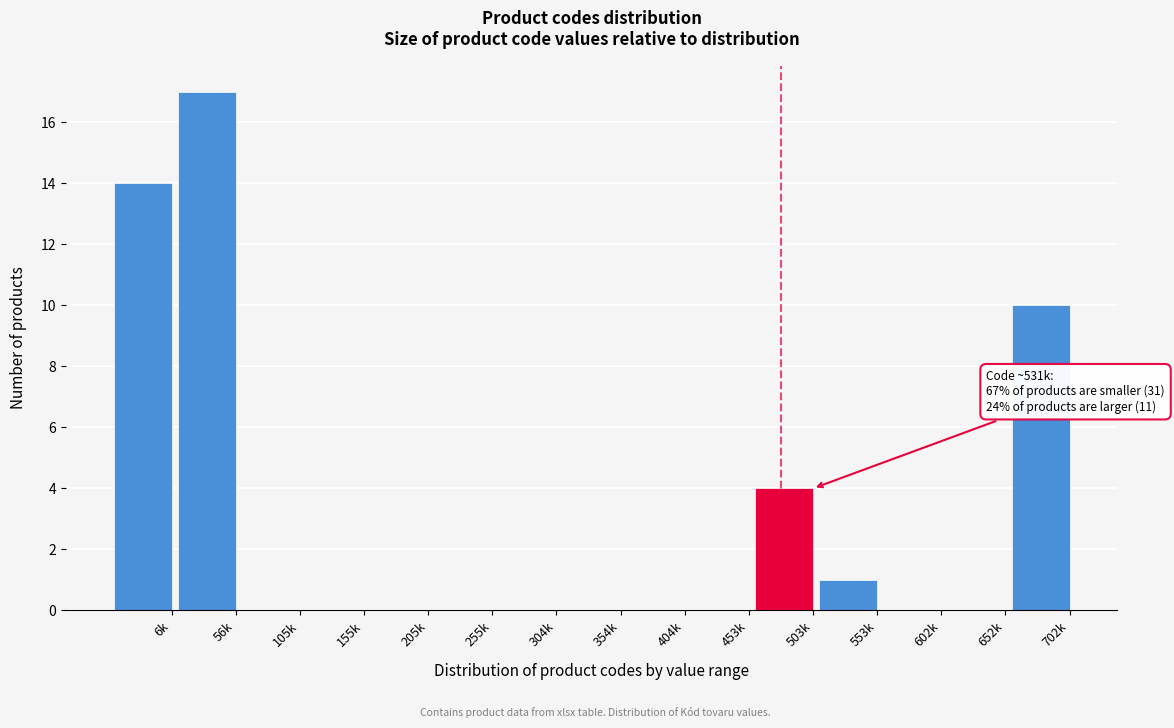

Reading left to right, what are all the values shown in this chart?

6k=14	56k=17	105k=0	155k=0	205k=0	255k=0	304k=0	354k=0	404k=0	453k=0	503k=4	553k=1	602k=0	652k=0	702k=10